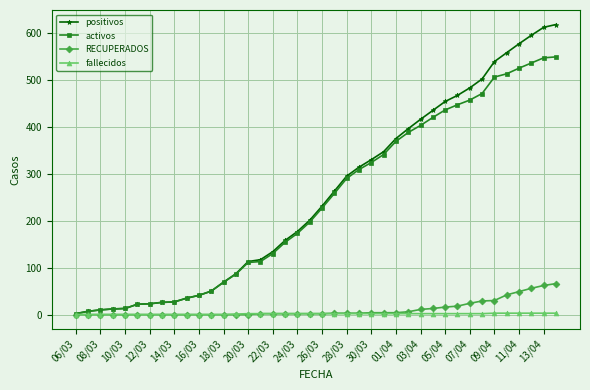

What is the highest value of the RECUPERADOS series?

66